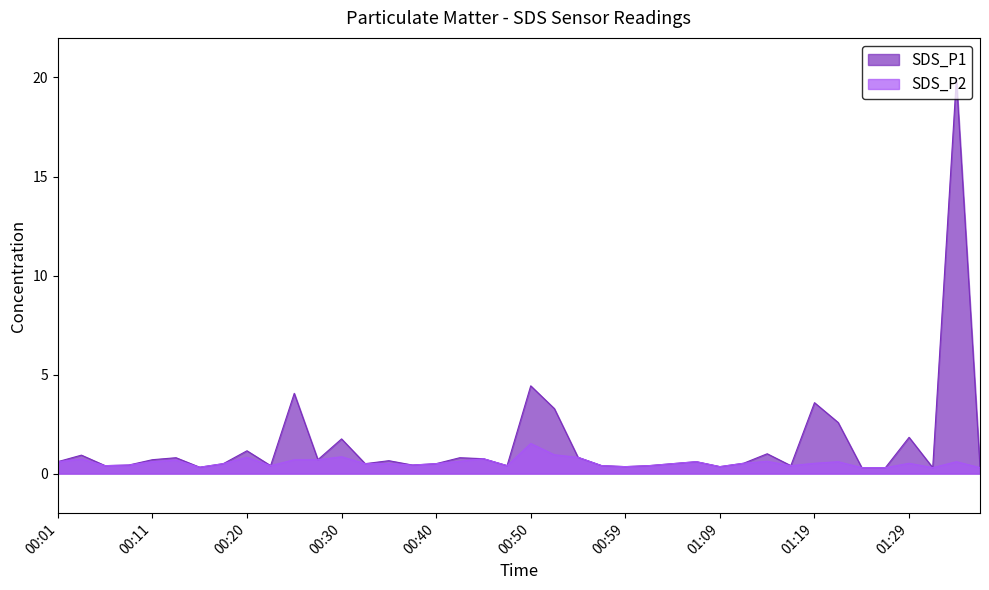

What is the difference between the maximum and minimum values in the SDS_P2 series?

1.2